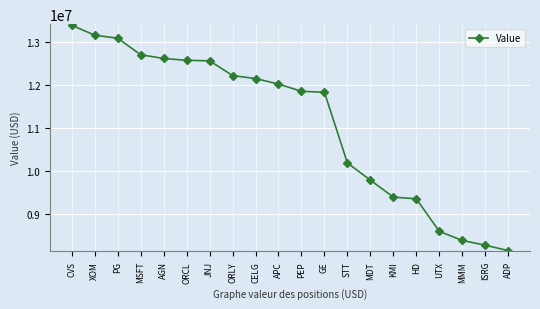

What is the value of the 8th point from the left?

12226000